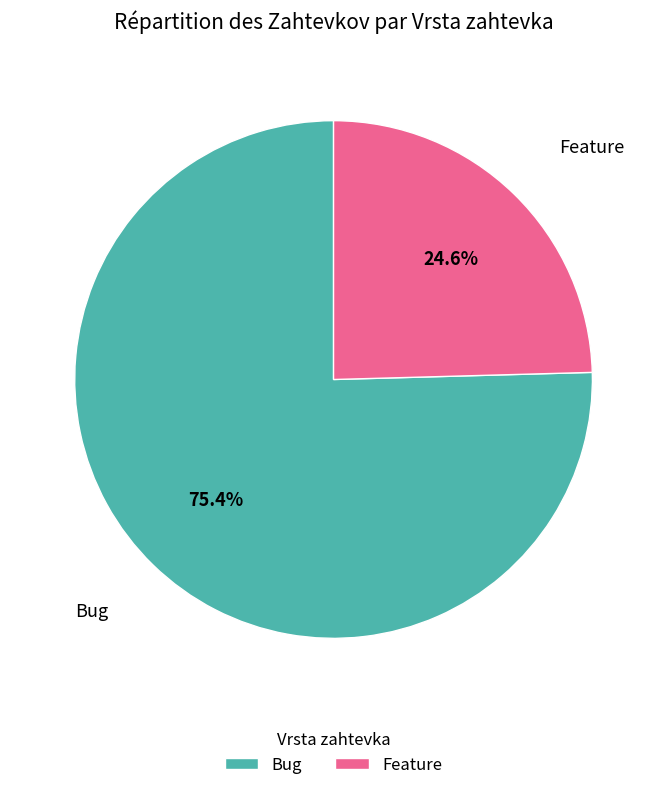

Which category has the biggest portion of the pie?

Bug